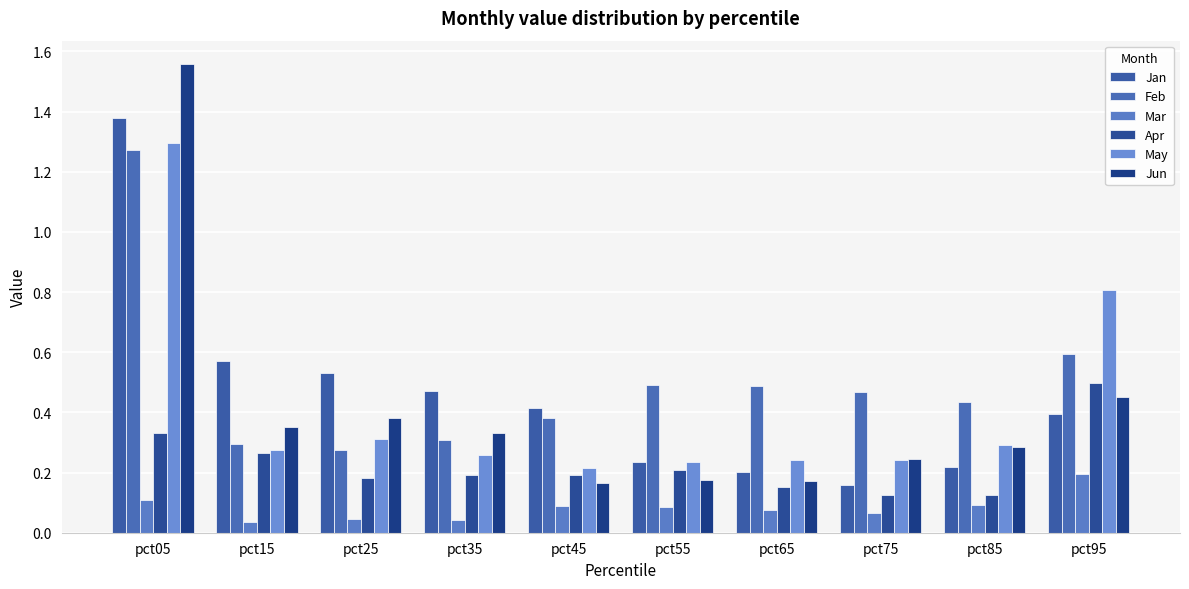

How many bars are there in each group?

6